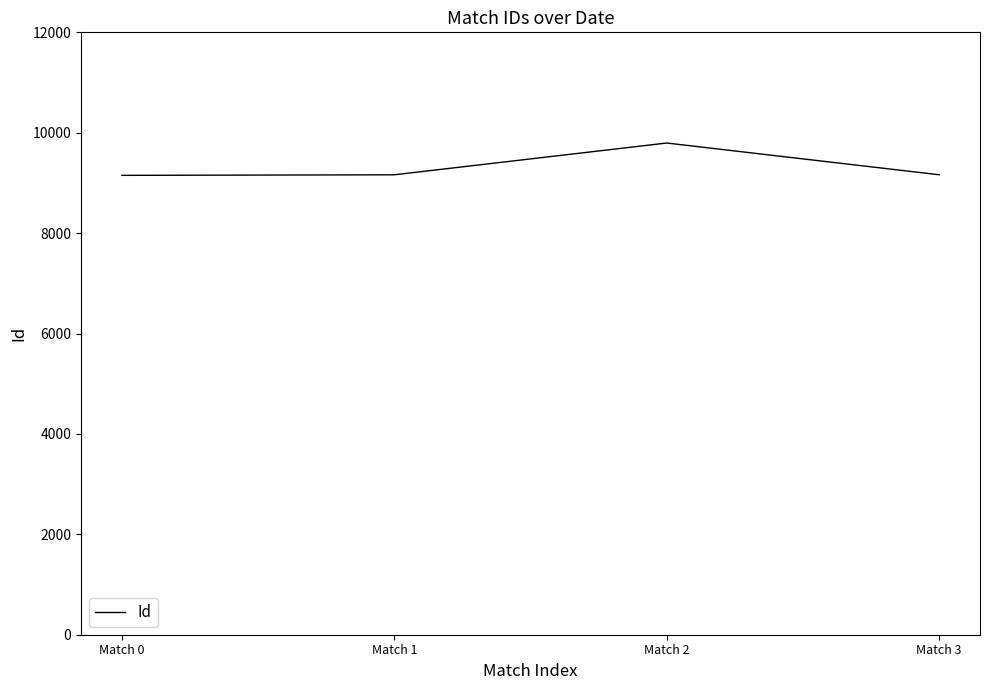

Where is the first local maximum?

Match 2